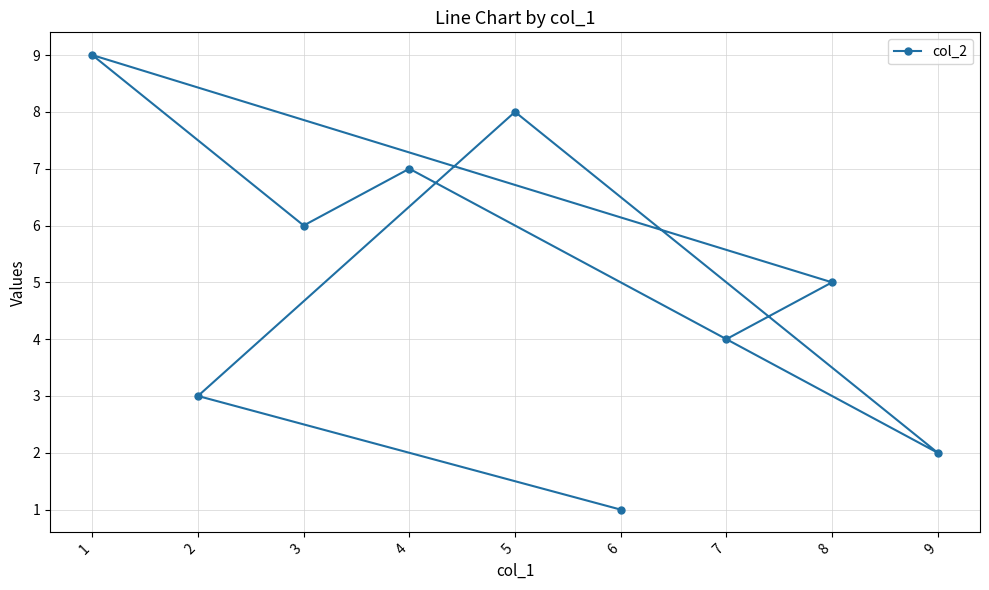

What is the difference between the maximum and second lowest values?

7